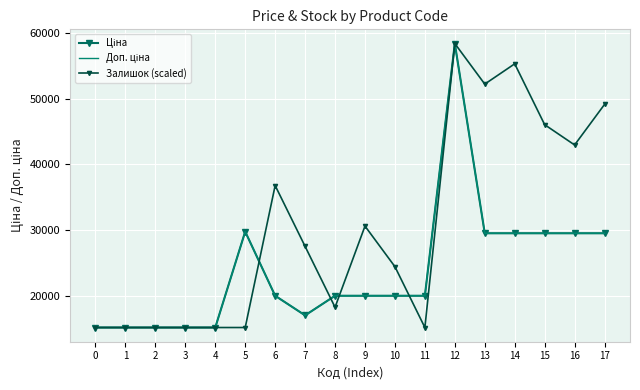

At how many categories does at least one series exceed 22276?

11